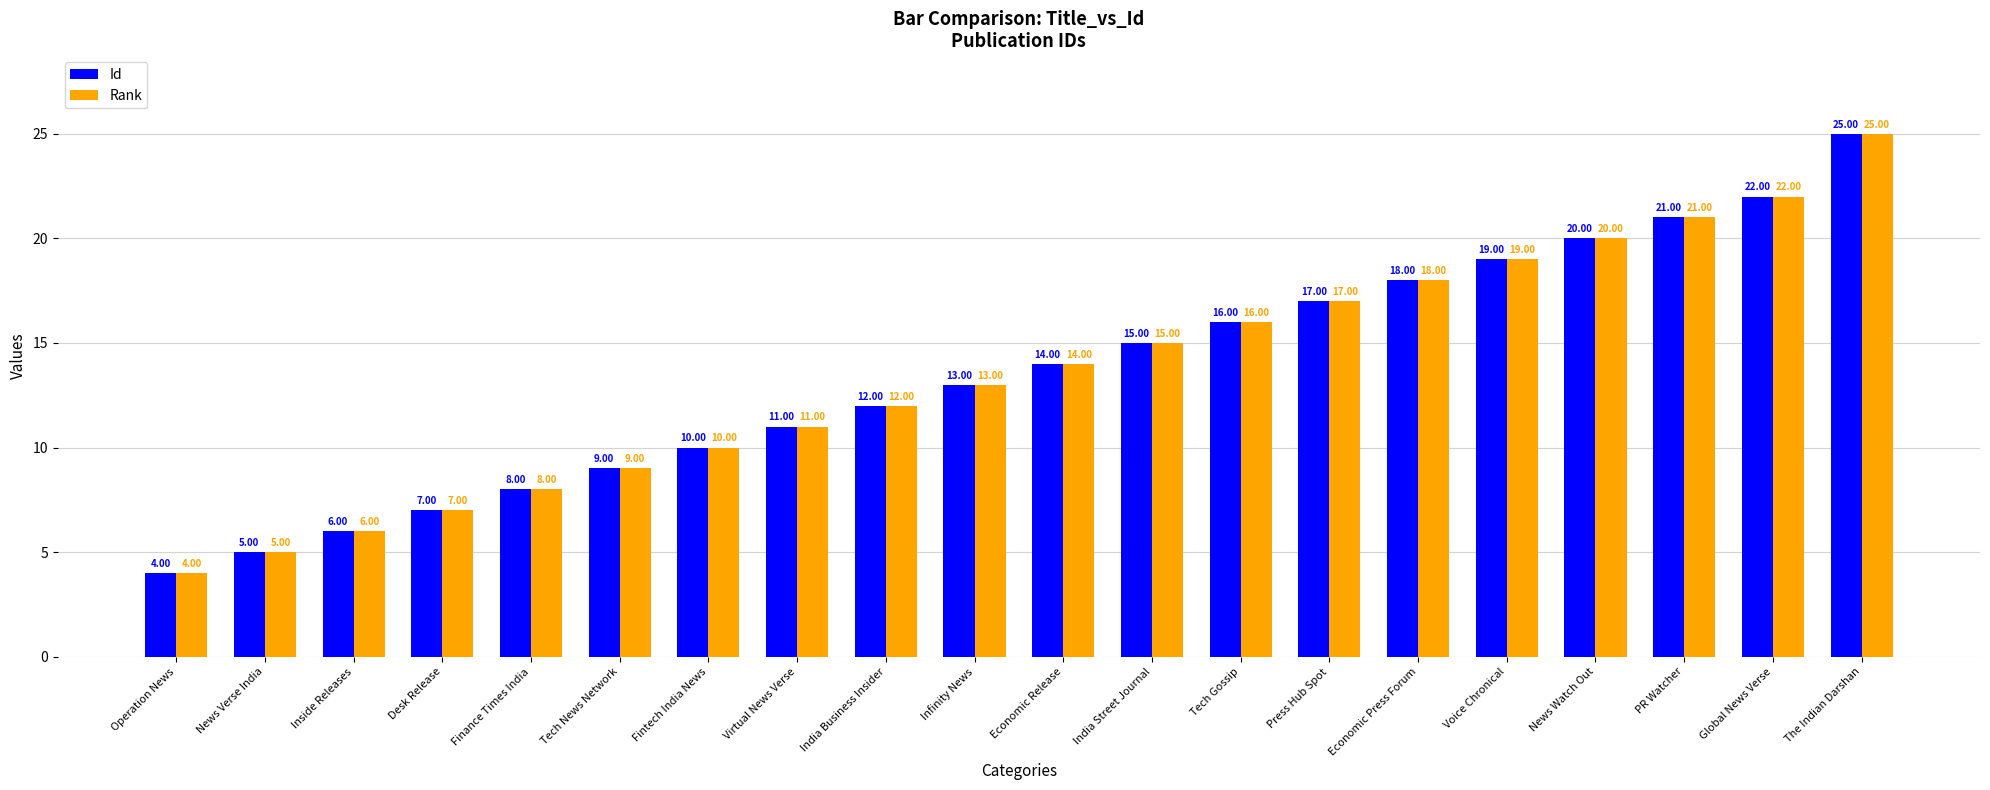

Where is Rank nearest to the value 14?

Economic Release